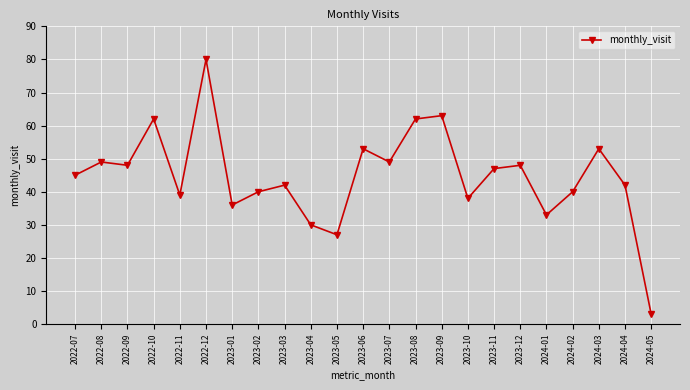

Reading left to right, transcribe all the data shown in this chart.

45	49	48	62	39	80	36	40	42	30	27	53	49	62	63	38	47	48	33	40	53	42	3